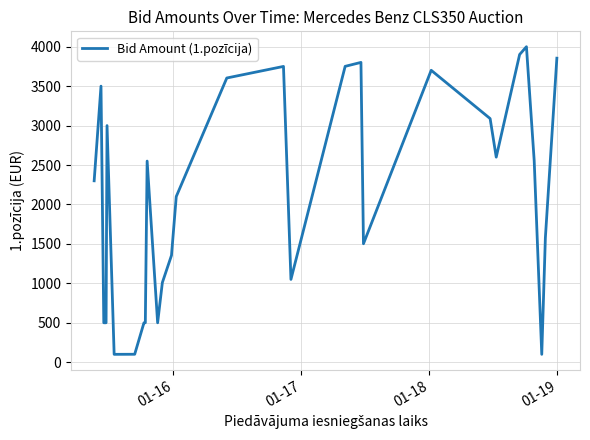

Count the number of values greater than 2299.

15